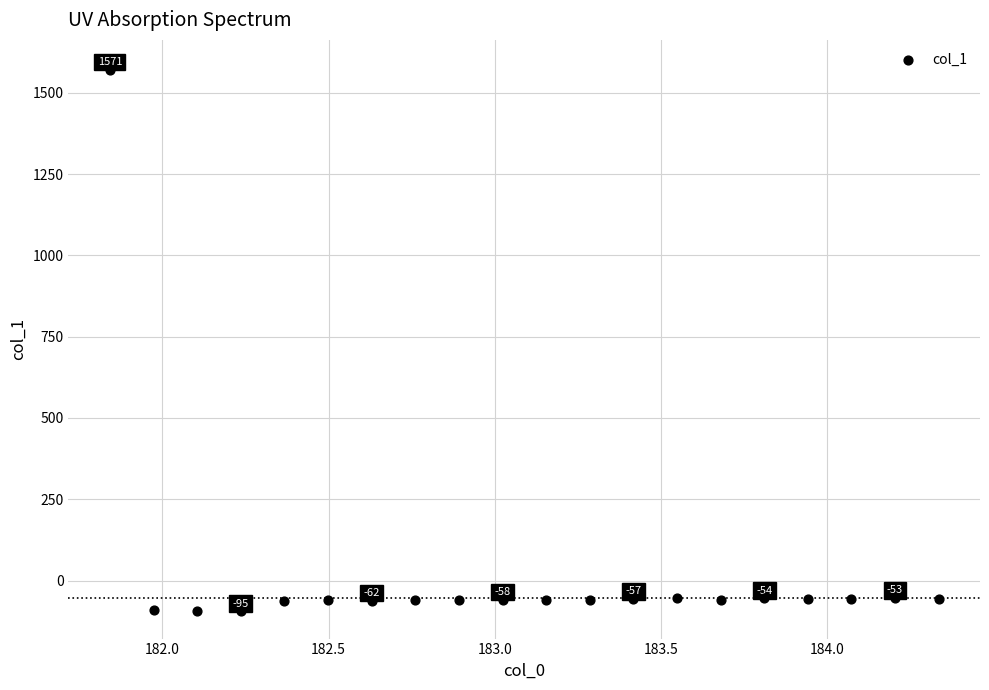

What is the range of Y values (max minus min)?

1666.2